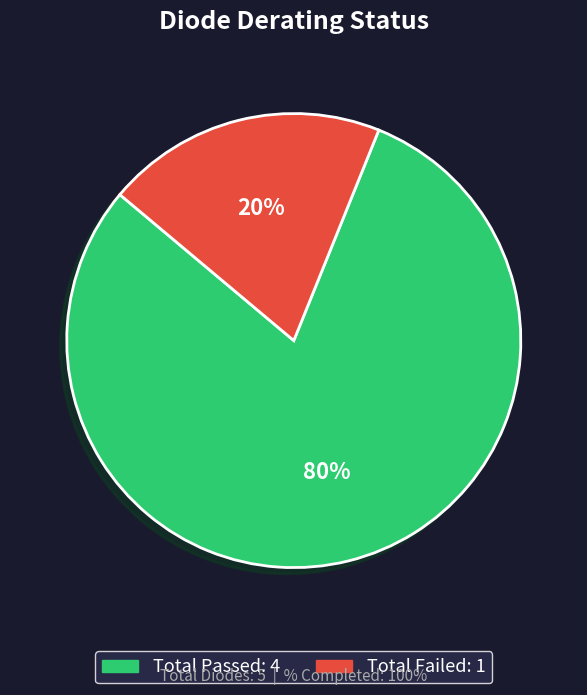

To the nearest percent, what is the difference between the largest and smallest slice percentages?

60%